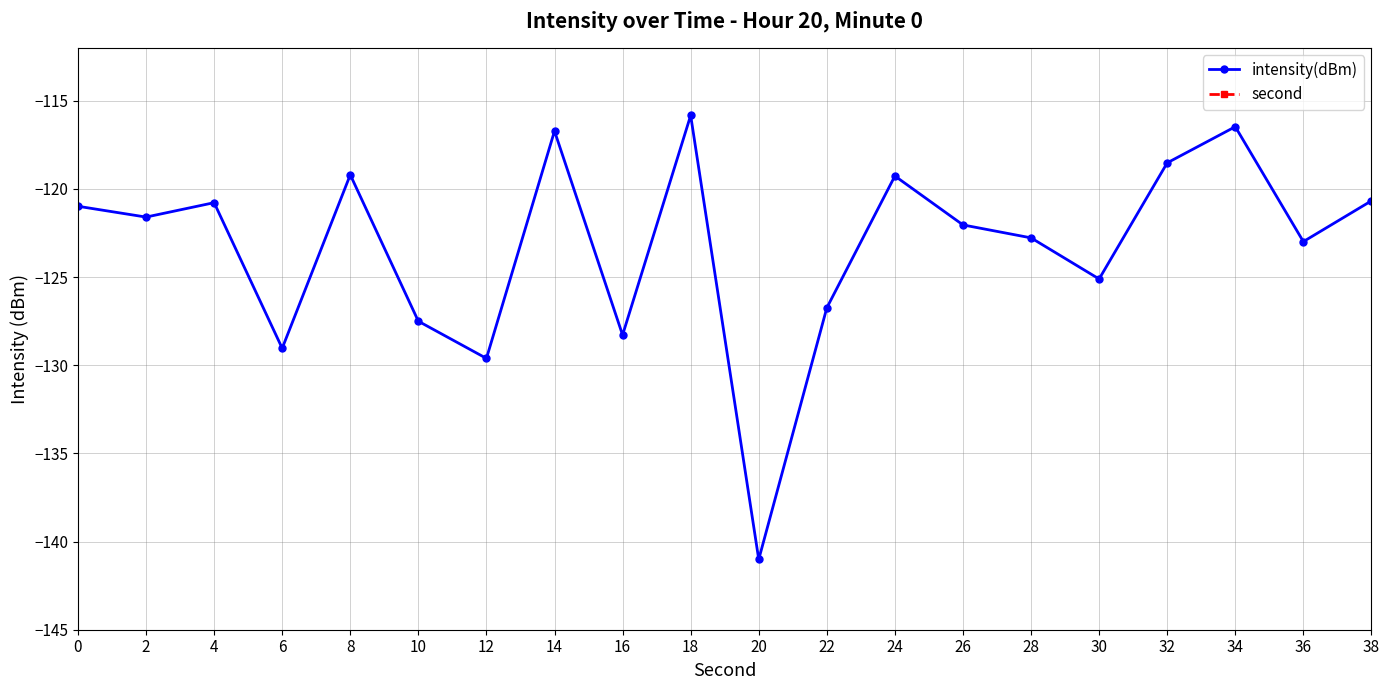

Where does the second series first go above 20?

22